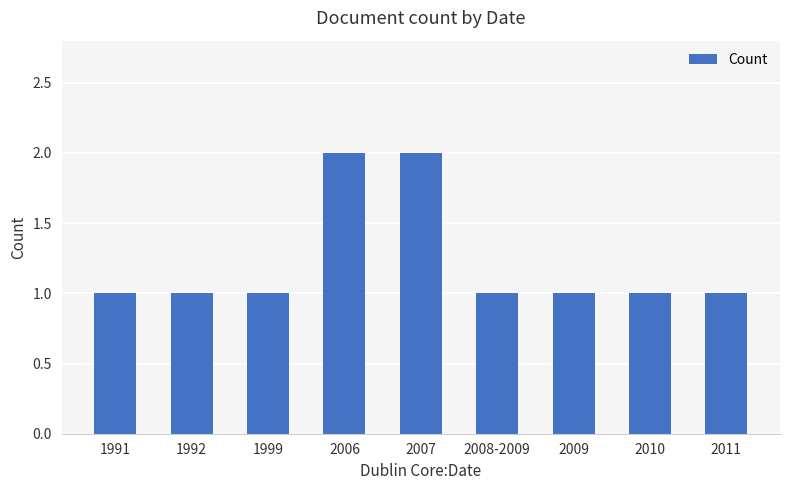

What is the greatest value displayed?

2